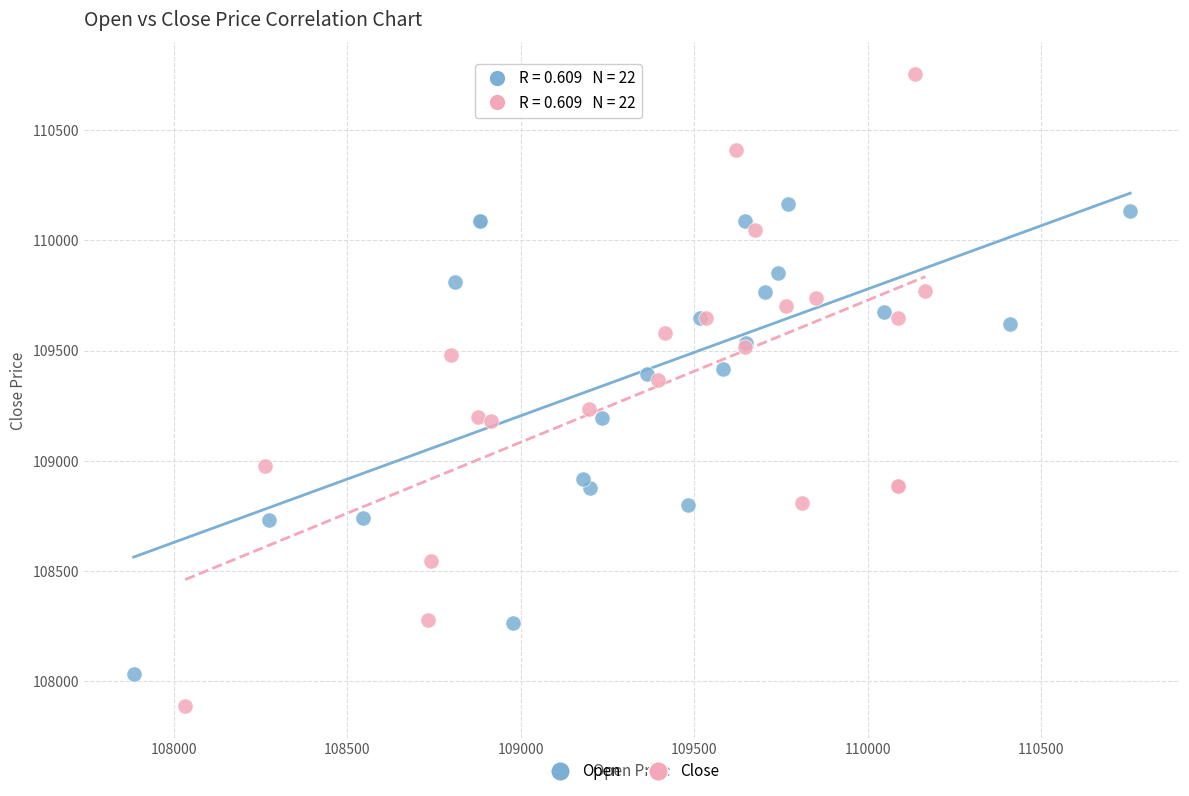

Which series reaches the minimum Y coordinate?

Close